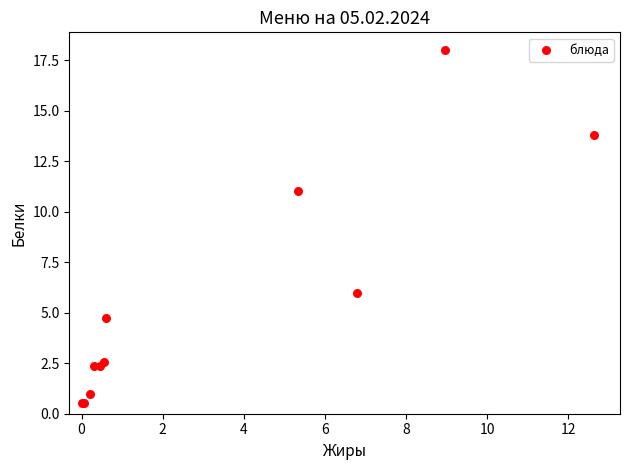

What Y value in the scatter plot is closest to 9?

11.1